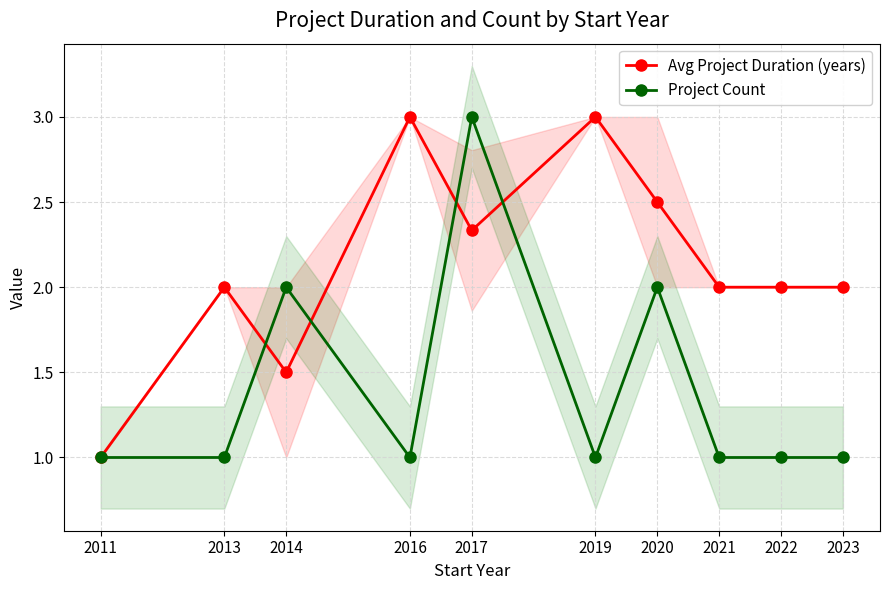

What is the difference between the maximum and minimum values in the Avg Project Duration (years) series?

2.0